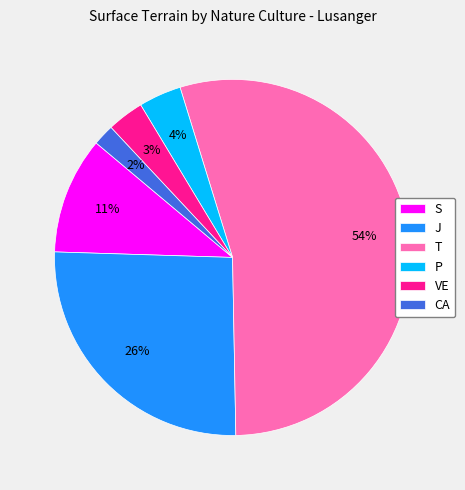

Which has a higher value, CA or P?

P